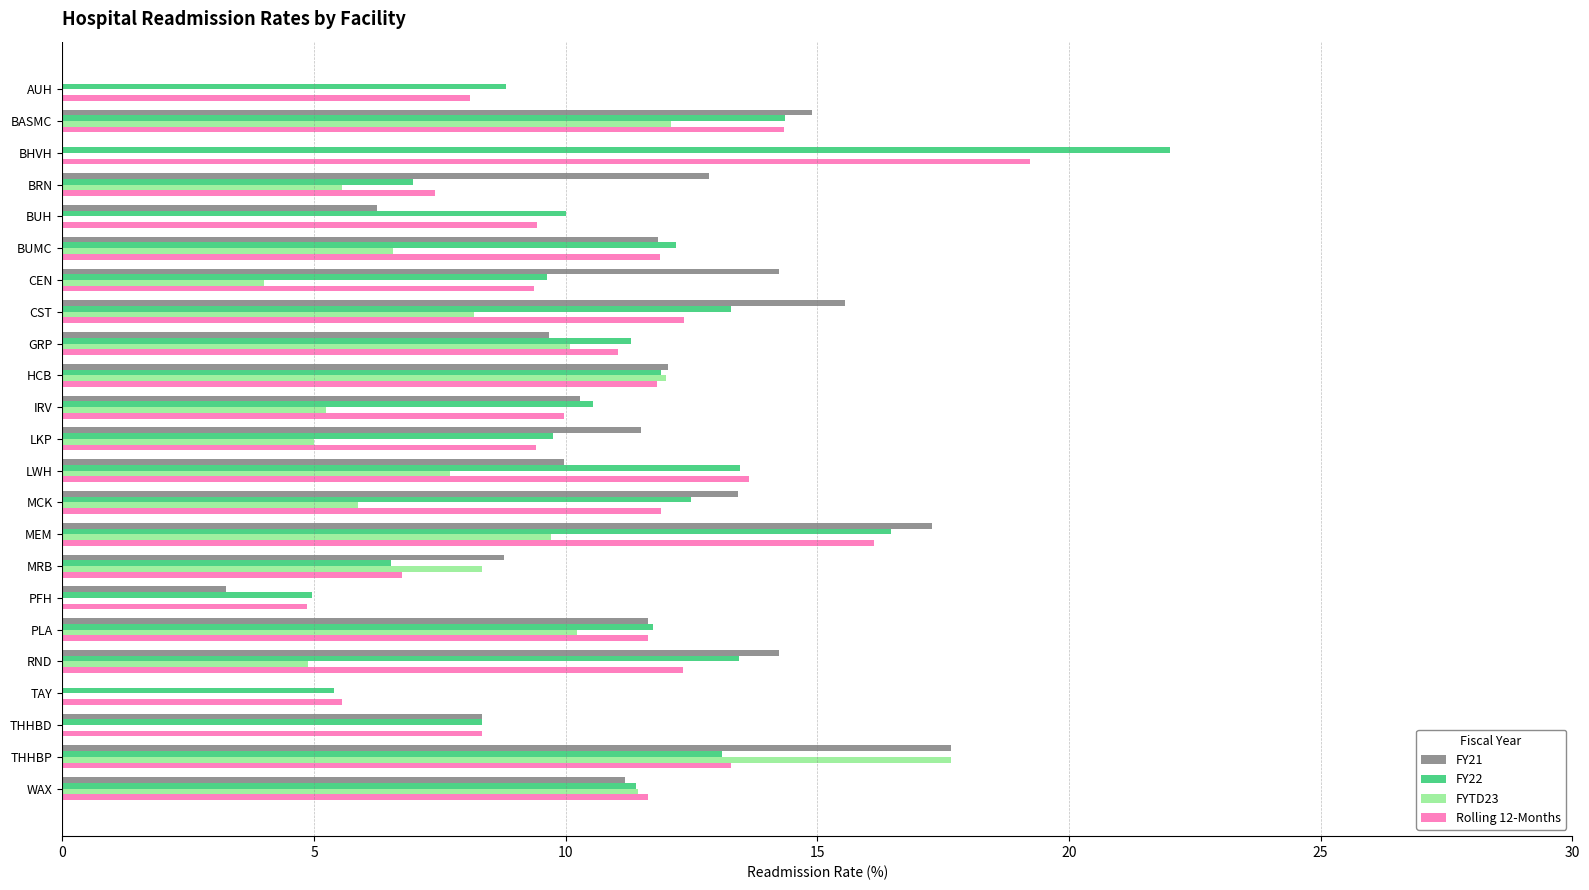

Is the value of Rolling 12-Months at BHVH greater than the value of FY21 at THHBD?

Yes